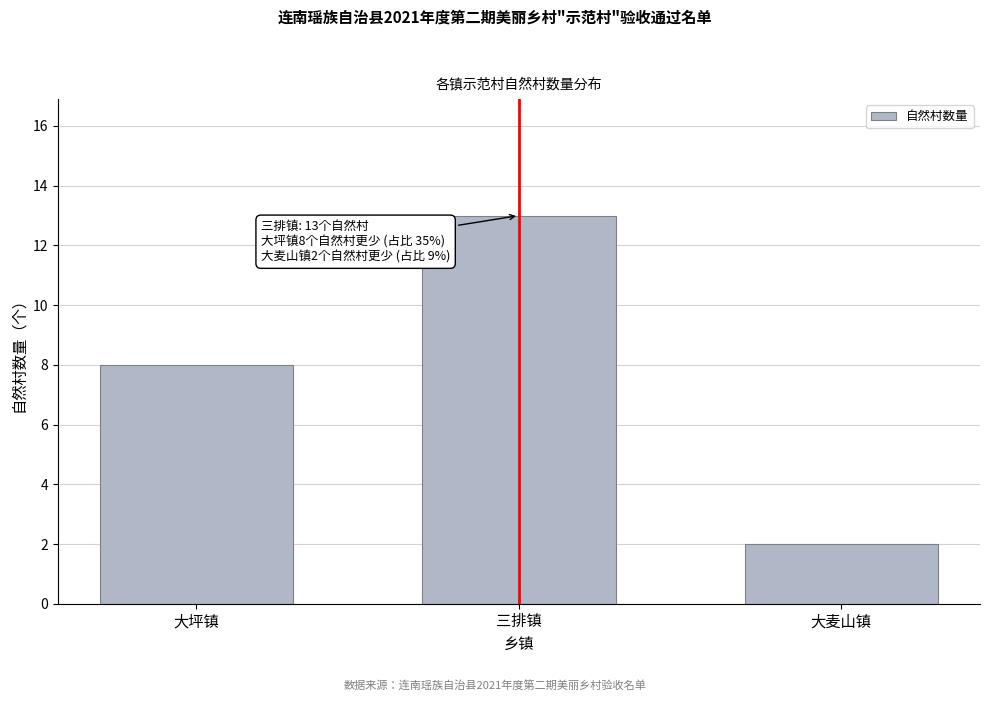

Reading left to right, transcribe all the data shown in this chart.

8	13	2